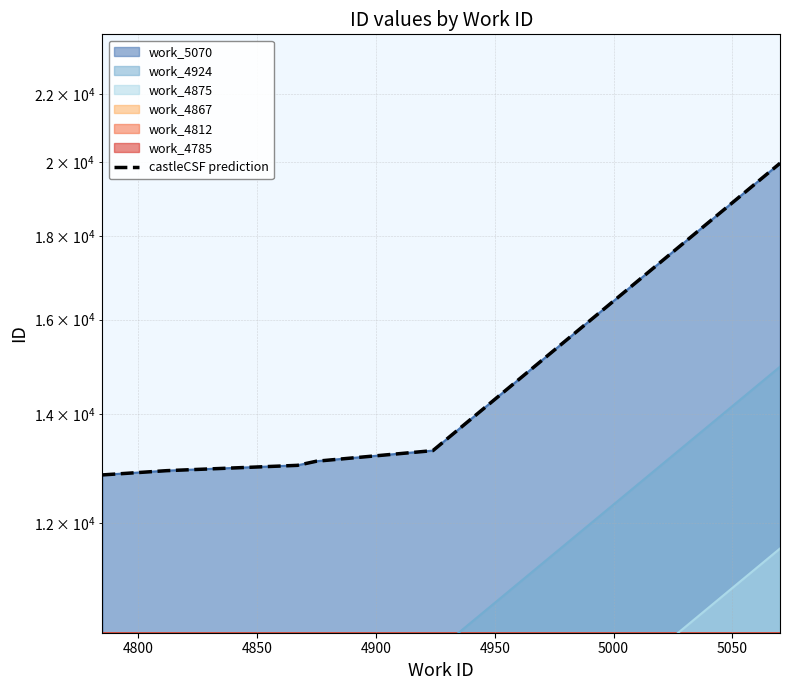

Is it true that the value at 5000 is 7898.4?

False